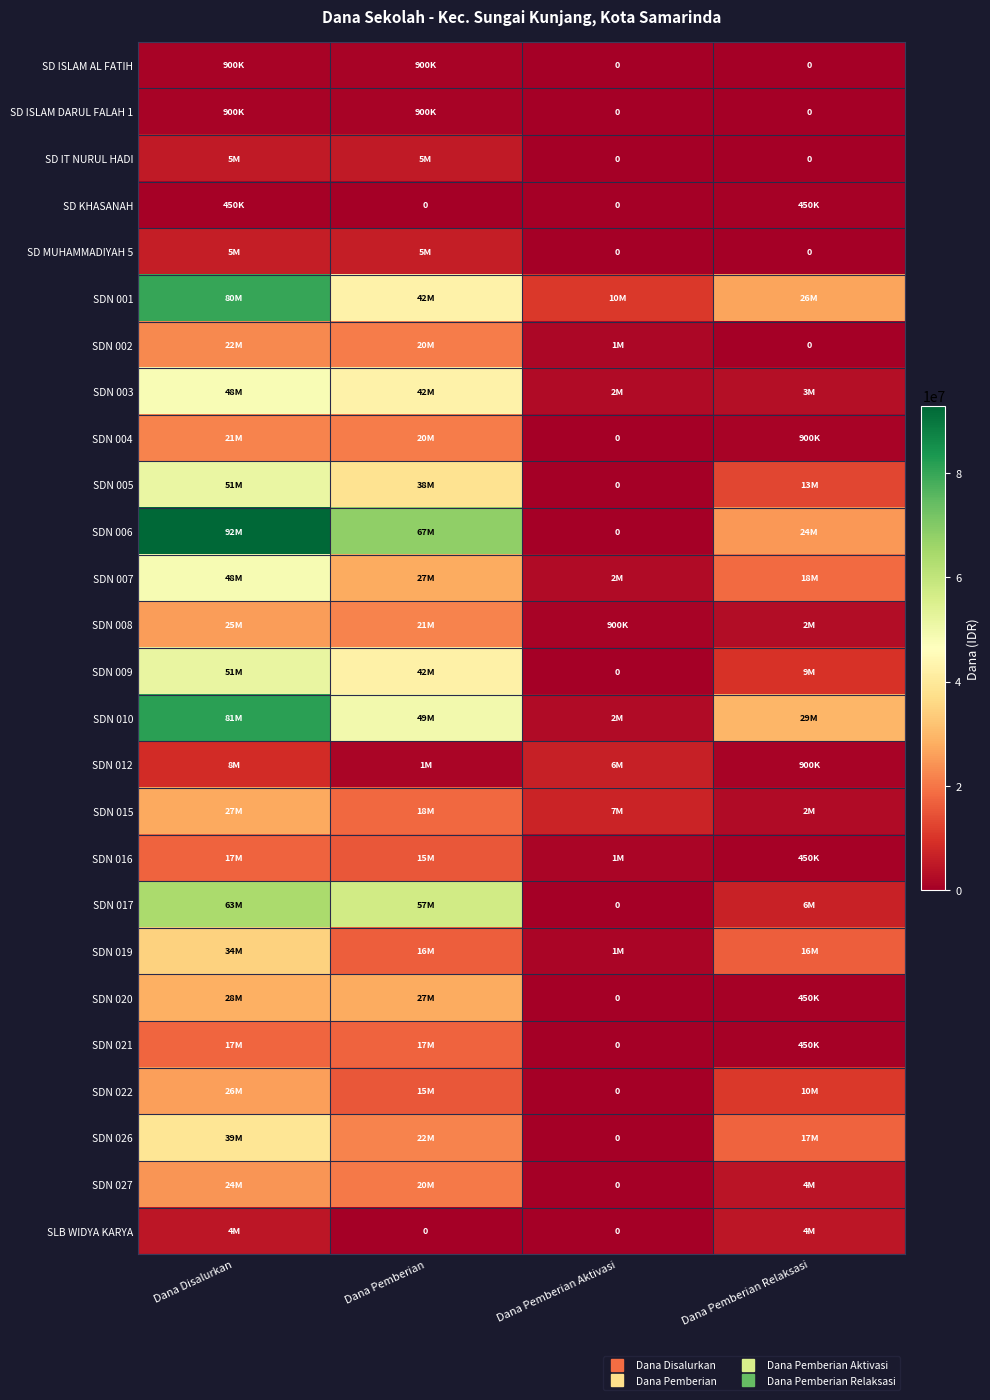

Is it true that SDN 006 equals 137255068 at Dana Disalurkan?

False